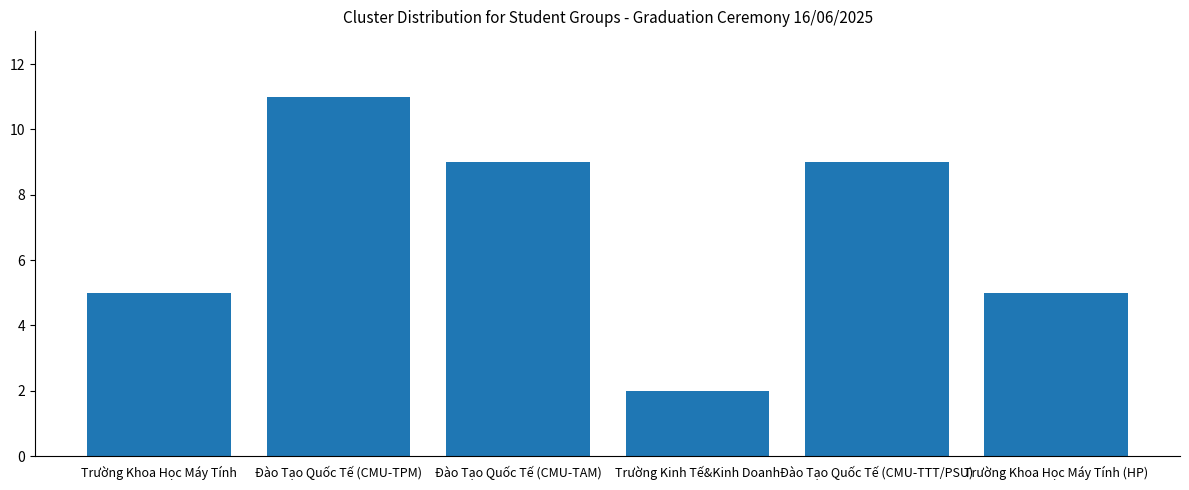

What value does the data have at Đào Tạo Quốc Tế (CMU-TTT/PSU)?

9